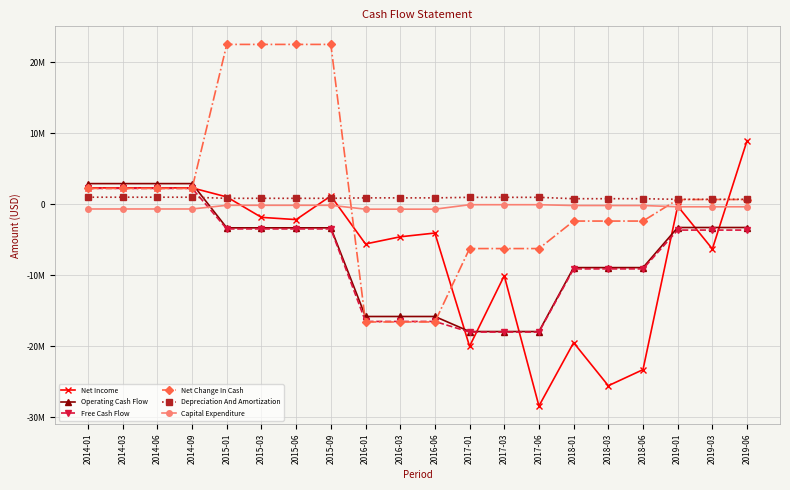

Where does the Net Change In Cash series first go above 660500?

2014-01